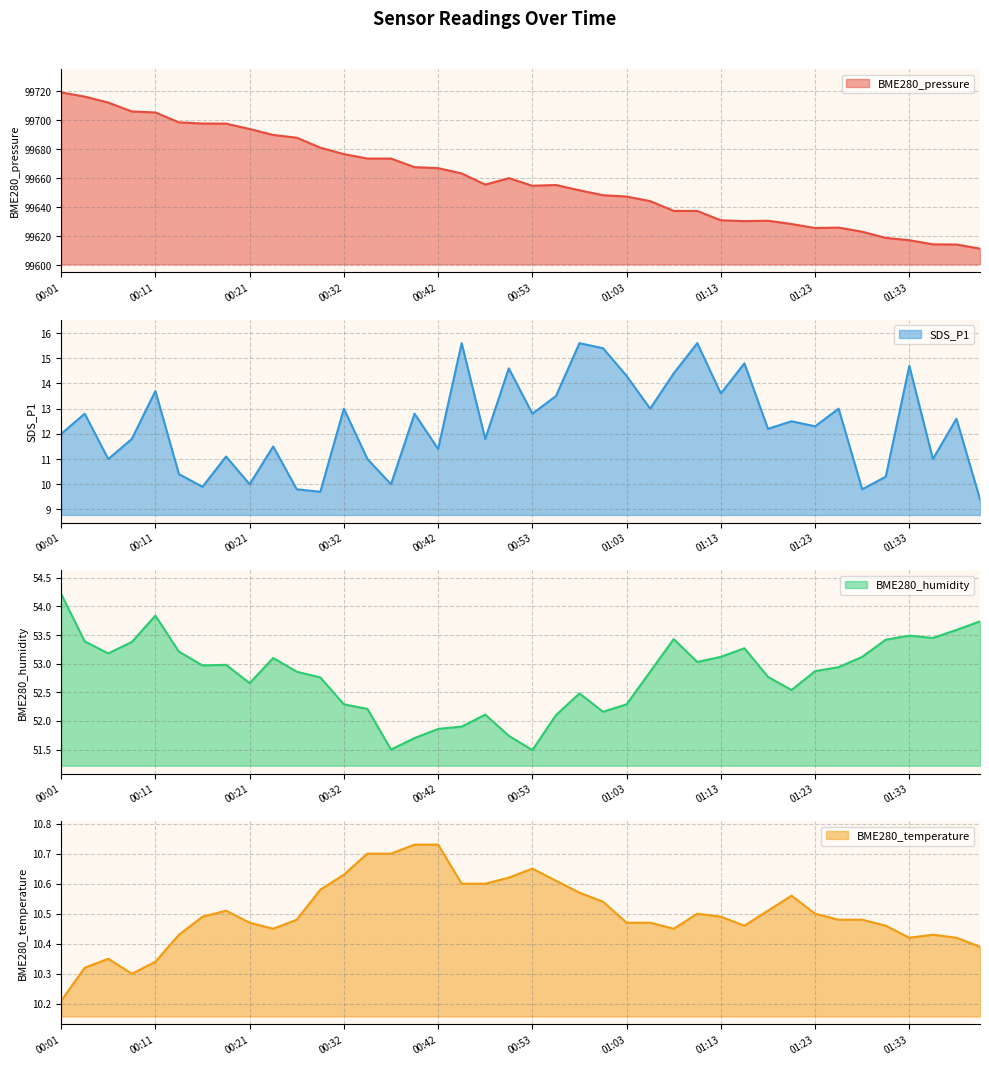

The value of BME280_temperature at 01:35 is 10.4. True or false?

True